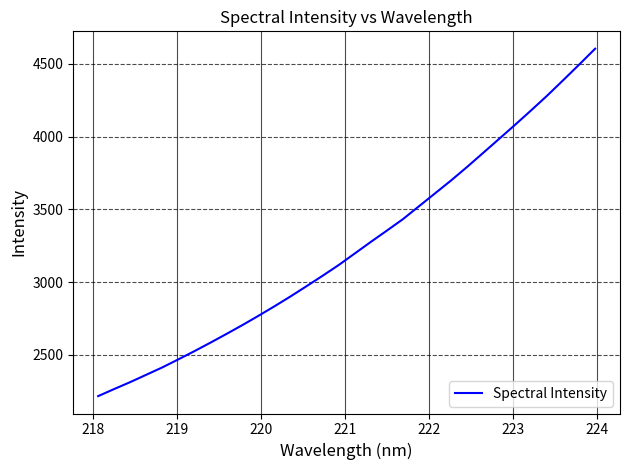

What is the maximum value shown in the chart?

4604.4